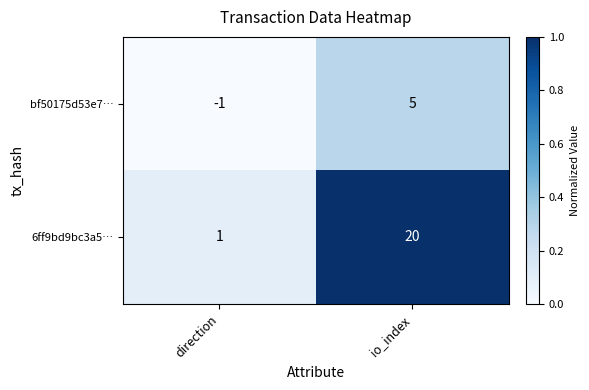

At which label is bf50175d53e7… closest to 2?

direction